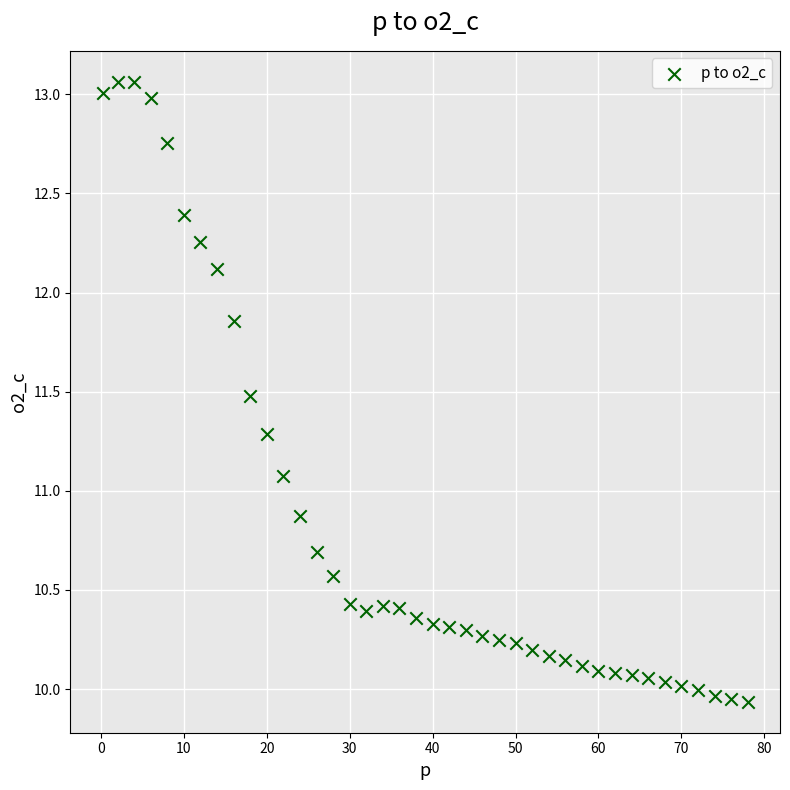

What Y value in the scatter plot is closest to 11?

11.1